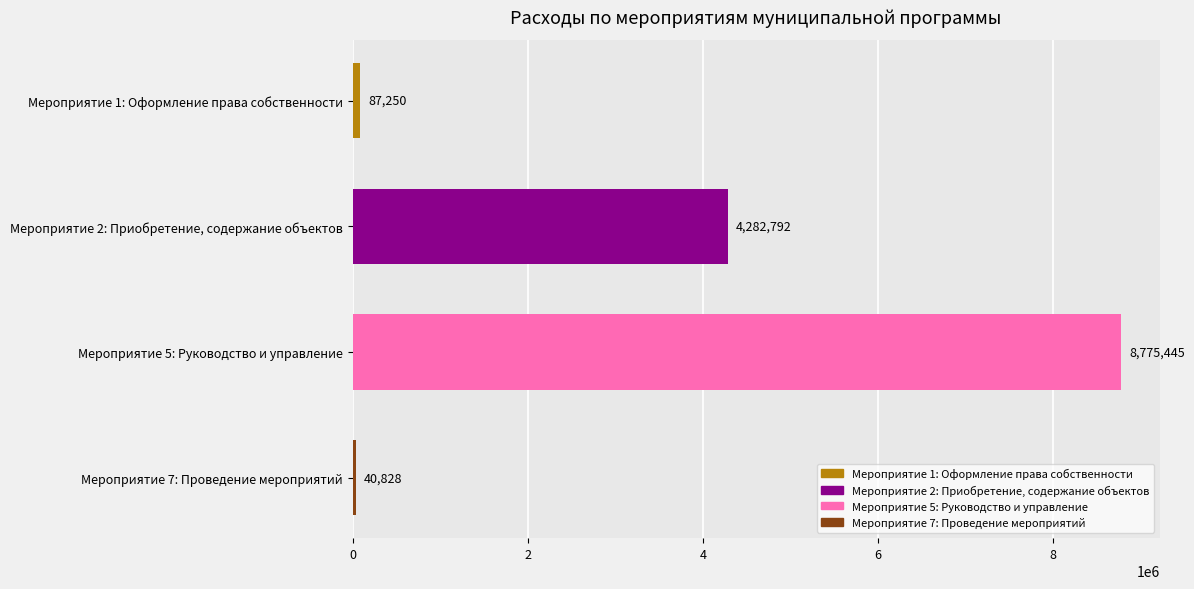

Where does the Всего series first go above 4282791?

Мероприятие 2: Приобретение, содержание объектов